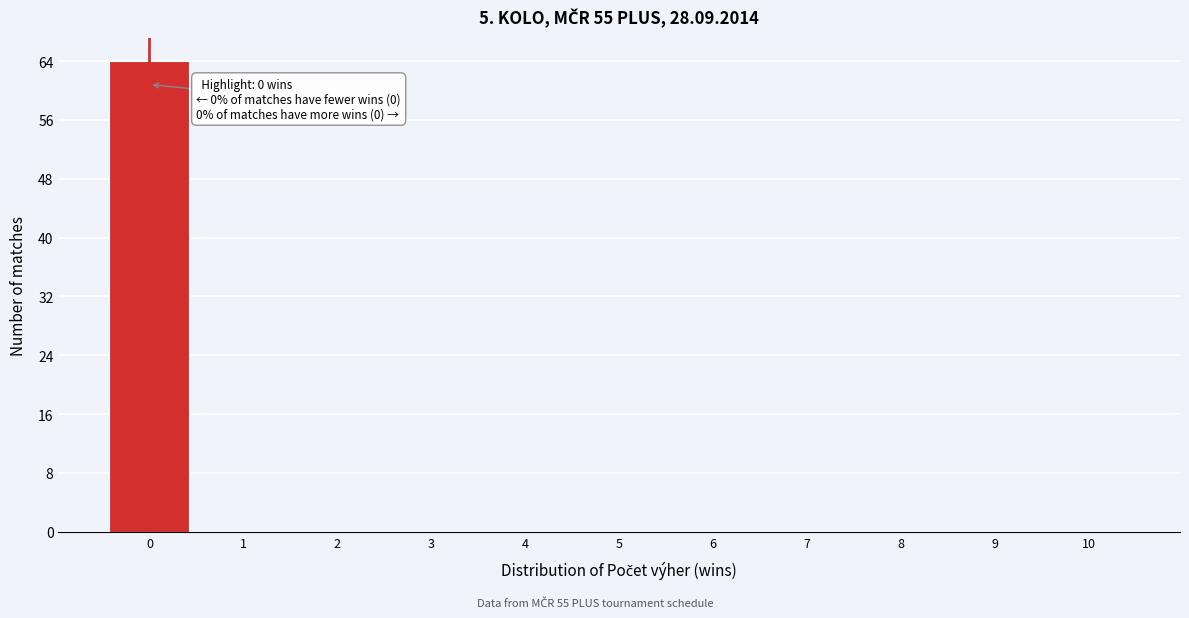

Over which range of the x-axis is the bar tallest?

-0.5 to 0.5